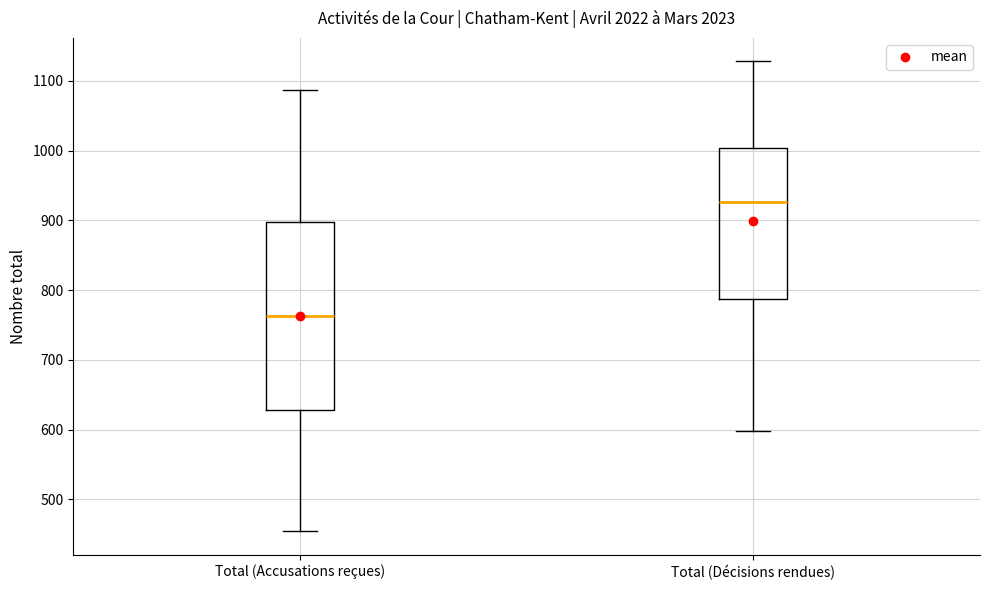

Reading left to right, read every box against the y-axis: the position of its median line, the range the box covers, and the ends of its whiskers. The values are not printed on the chart, so give them approximately, as read against the axis.

Total (Accusations reçues): median 760, box 630 to 900, whiskers 450 to 1090
Total (Décisions rendues): median 930, box 790 to 1000, whiskers 600 to 1130